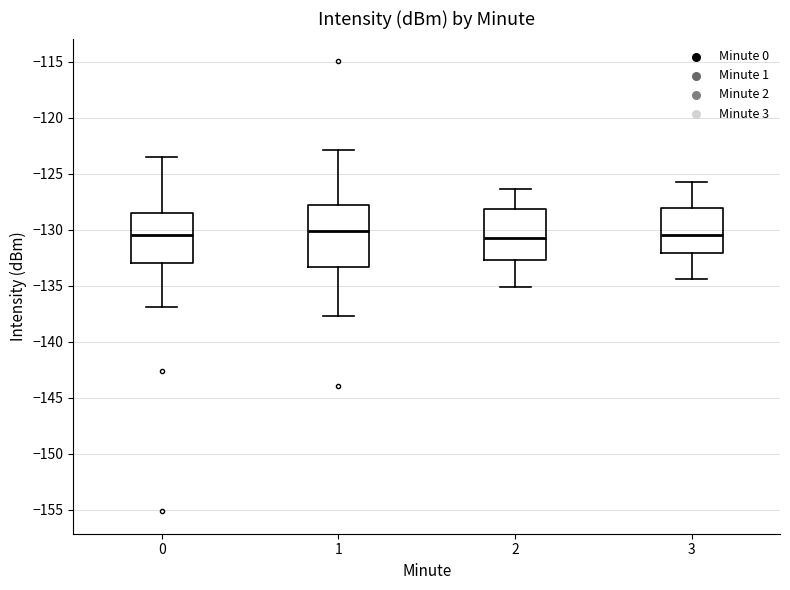

Reading left to right, read every box against the y-axis: the position of its median line, the range the box covers, and the ends of its whiskers. The values are not printed on the chart, so give them approximately, as read against the axis.

0: median -130.5, box -133.0 to -128.5, whiskers -137.0 to -123.5
1: median -130.0, box -133.5 to -128.0, whiskers -137.5 to -123.0
2: median -130.5, box -132.5 to -128.0, whiskers -135.0 to -126.5
3: median -130.5, box -132.0 to -128.0, whiskers -134.5 to -125.5